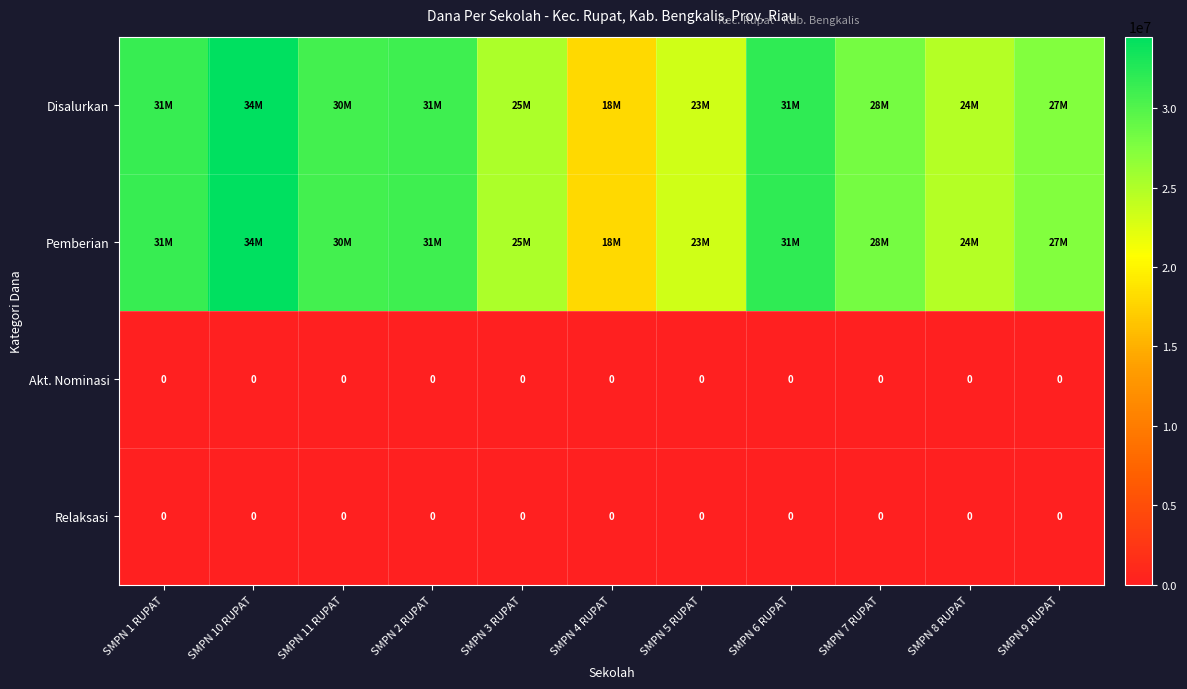

At which category does the chart reach its peak across all series?

SMPN 10 RUPAT